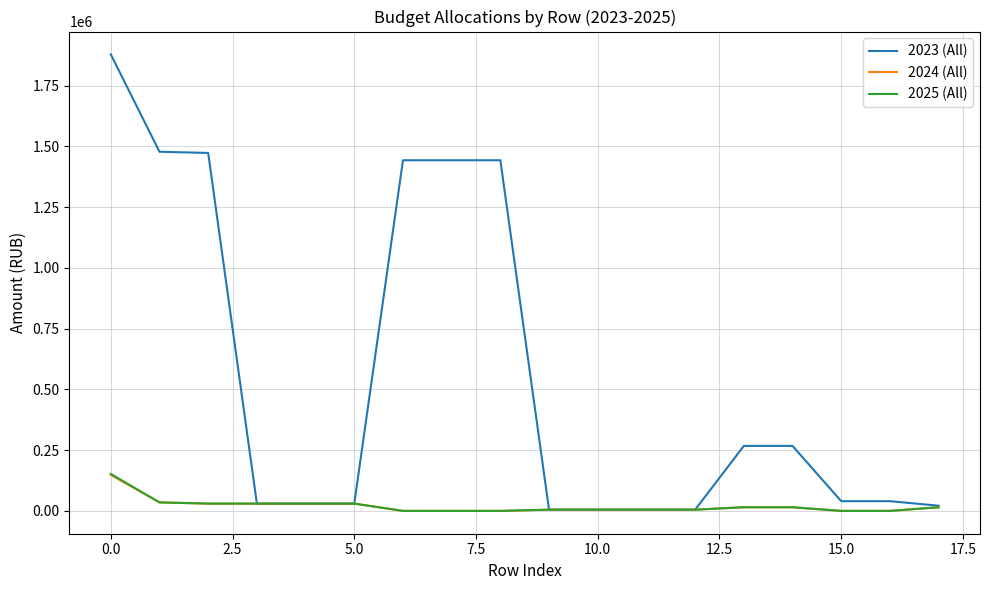

Which series has the largest range (max minus min)?

2023 (All)